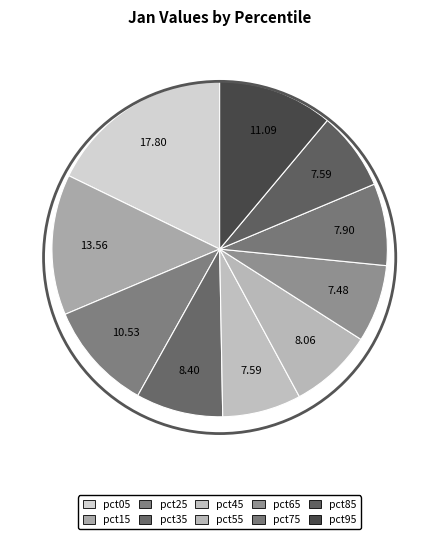

Count the number of slices in the pie.

10